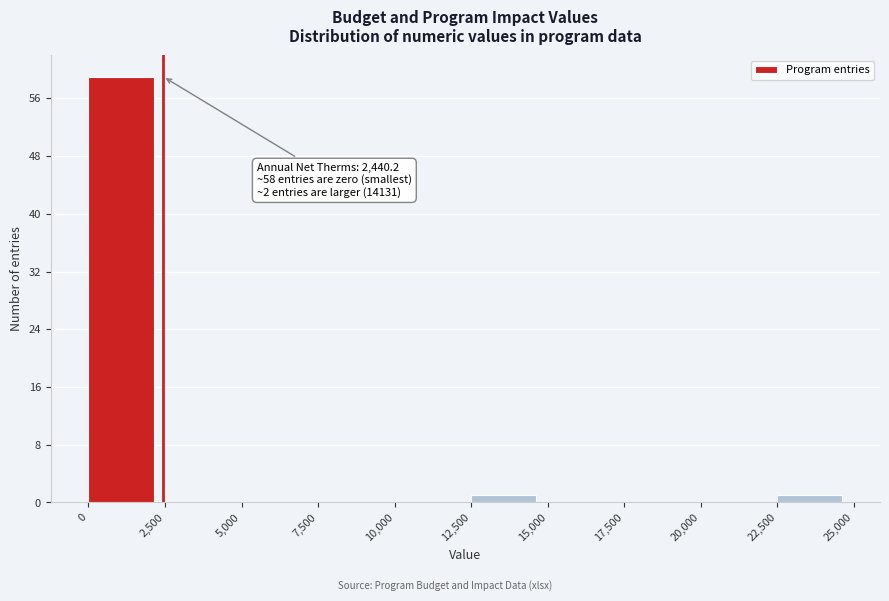

Over which range of the x-axis is the bar tallest?

0 to 2,500